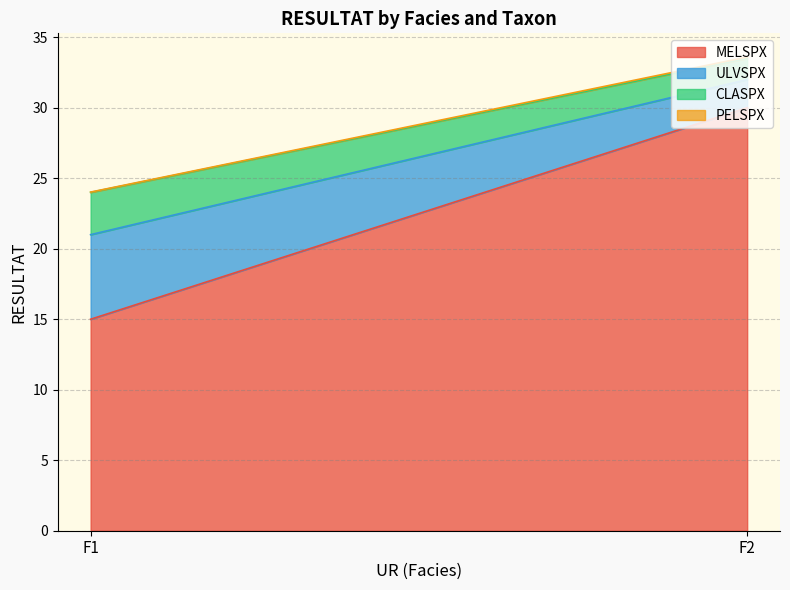

At which category is the sum across all series the highest?

F2